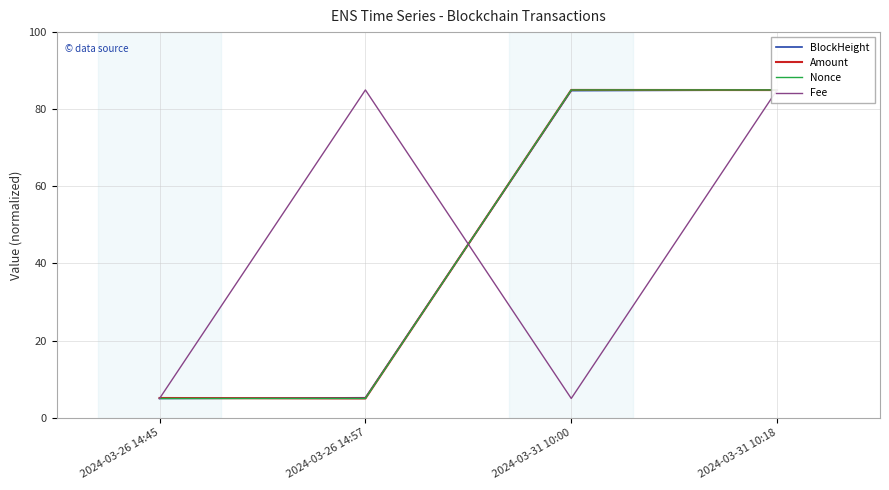

What position from the left is 2024-03-26 14:45?

1